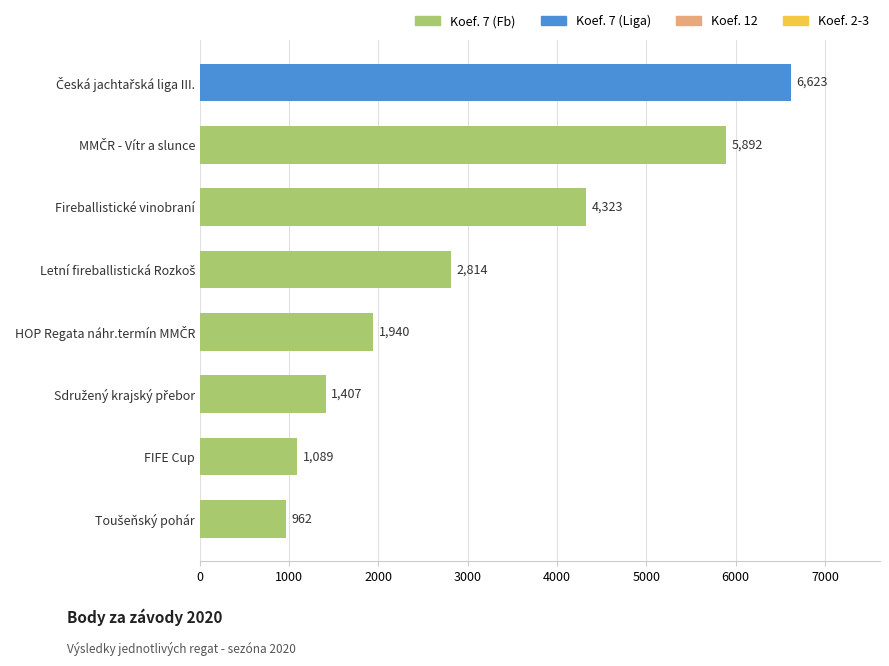

What is the value of the 7th bar from the top?

1089